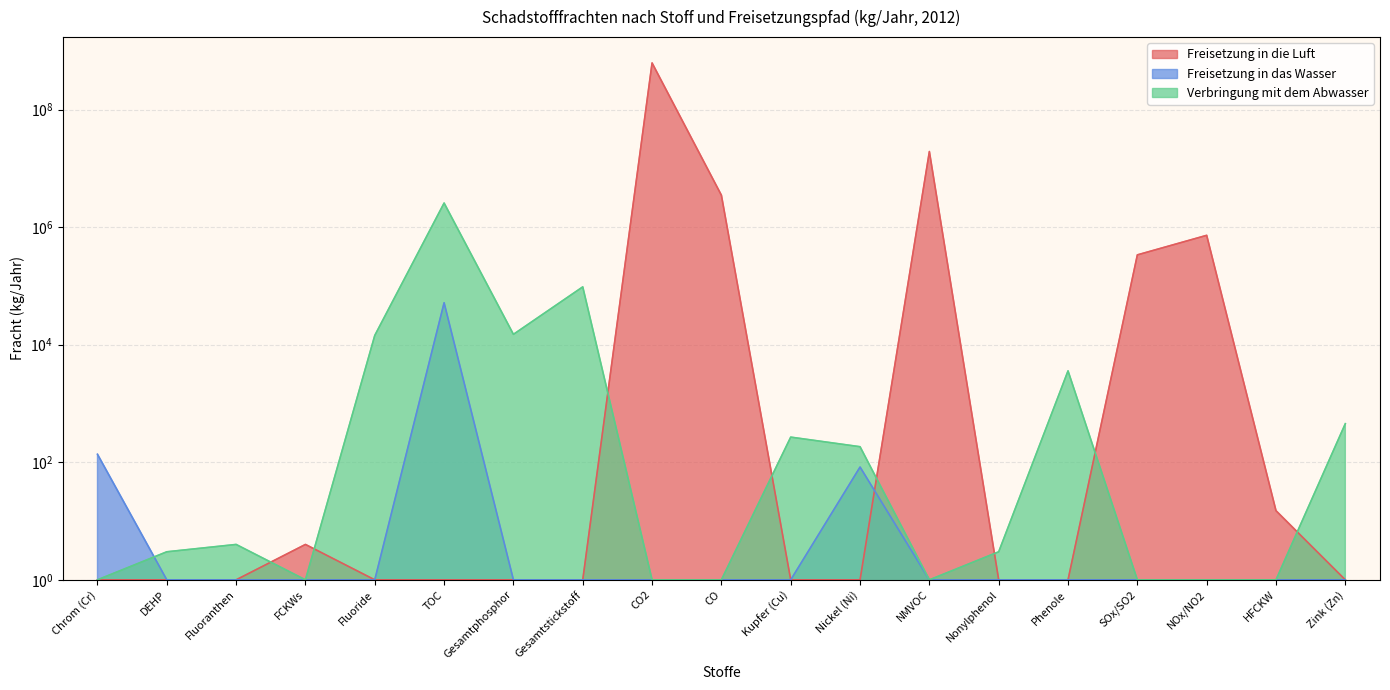

Which series changed the most between TOC and Gesamtstickstoff?

Verbringung mit dem Abwasser